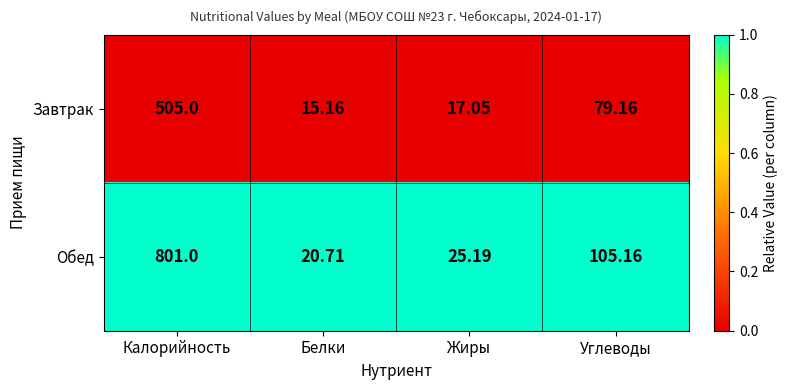

List the series in order of their overall mean, lowest first.

Завтрак, Обед